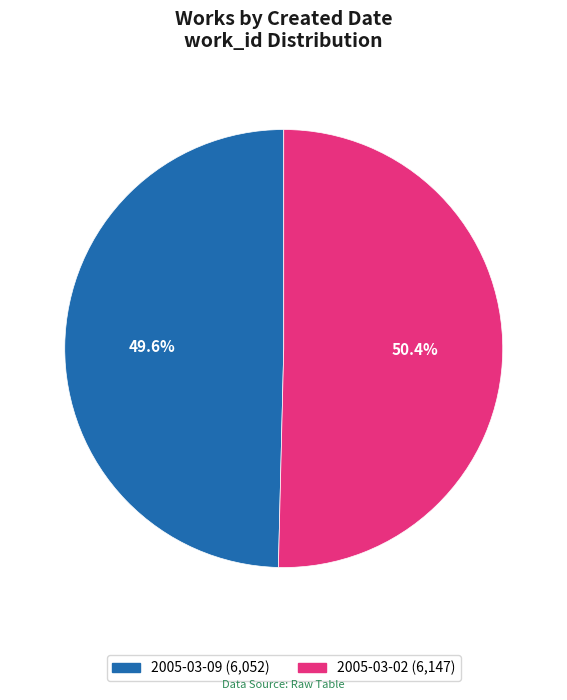

Combined, do 2005-03-02 and 2005-03-09 account for over 50%?

Yes